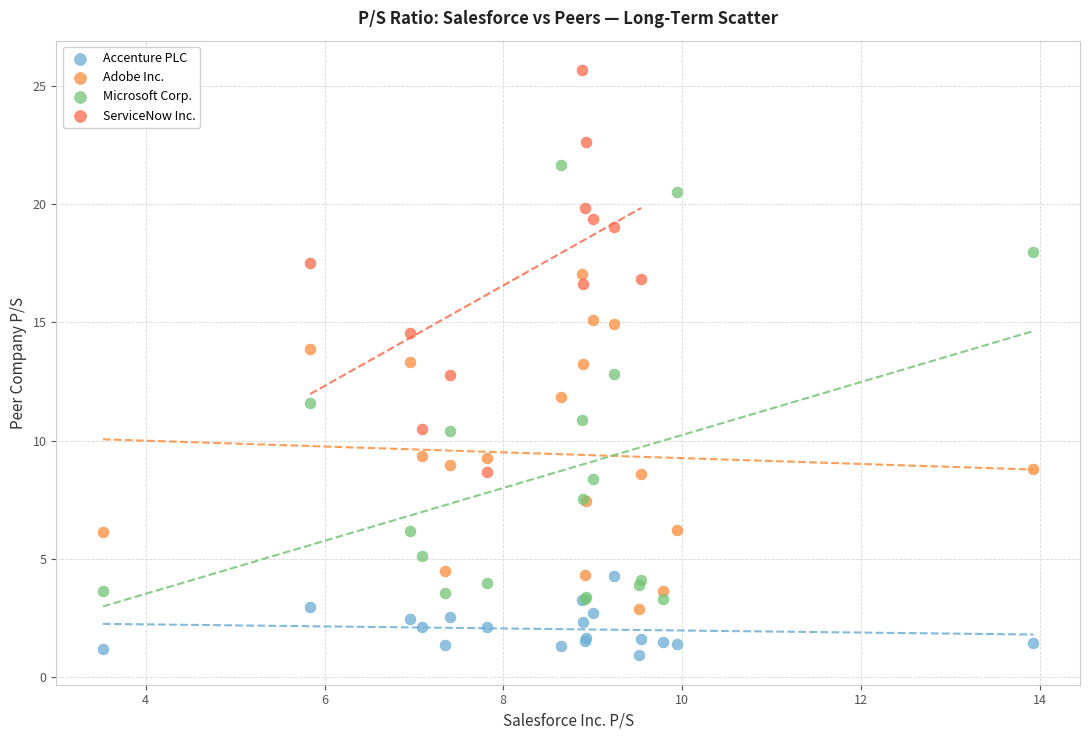

Which series contains the lowest Y value?

Accenture PLC